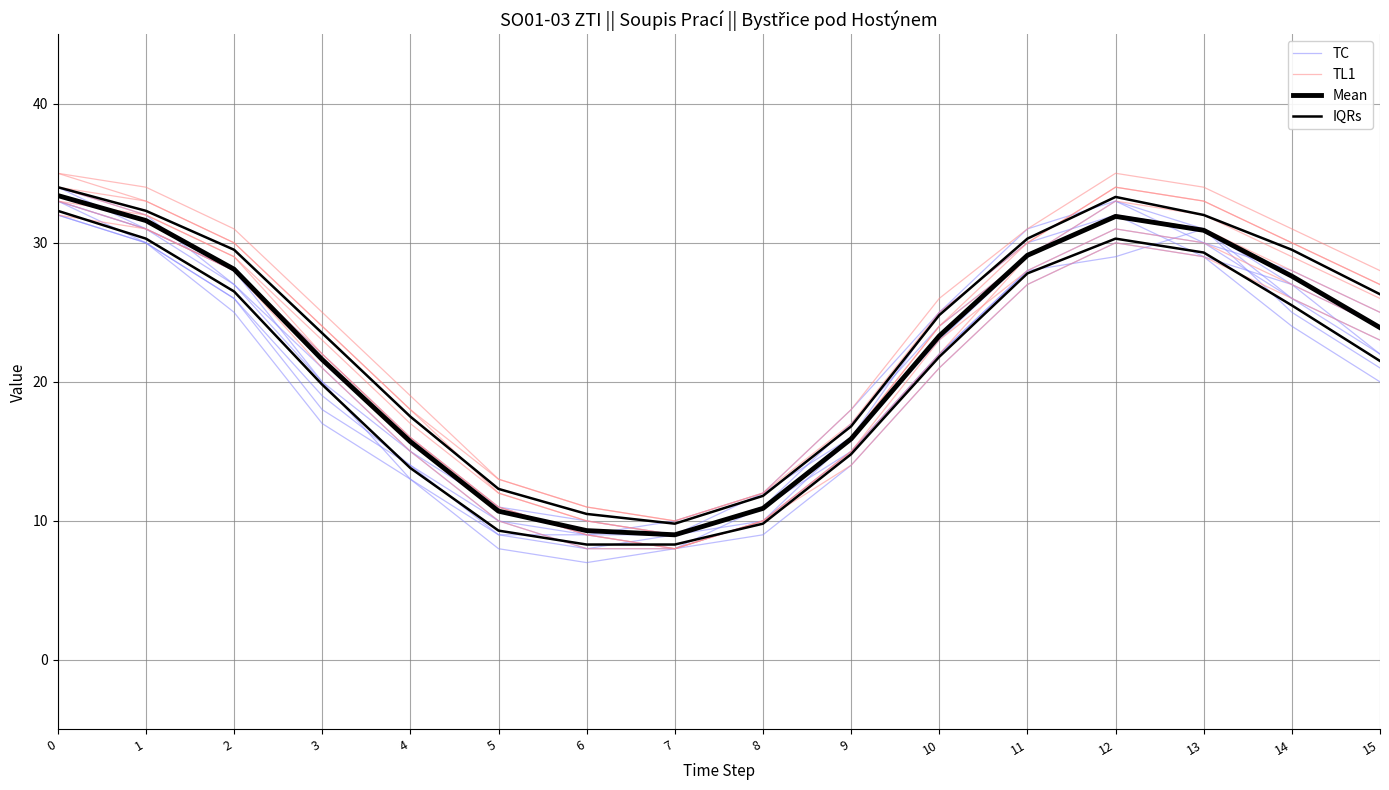

How many times do TC and Mean cross each other?

3